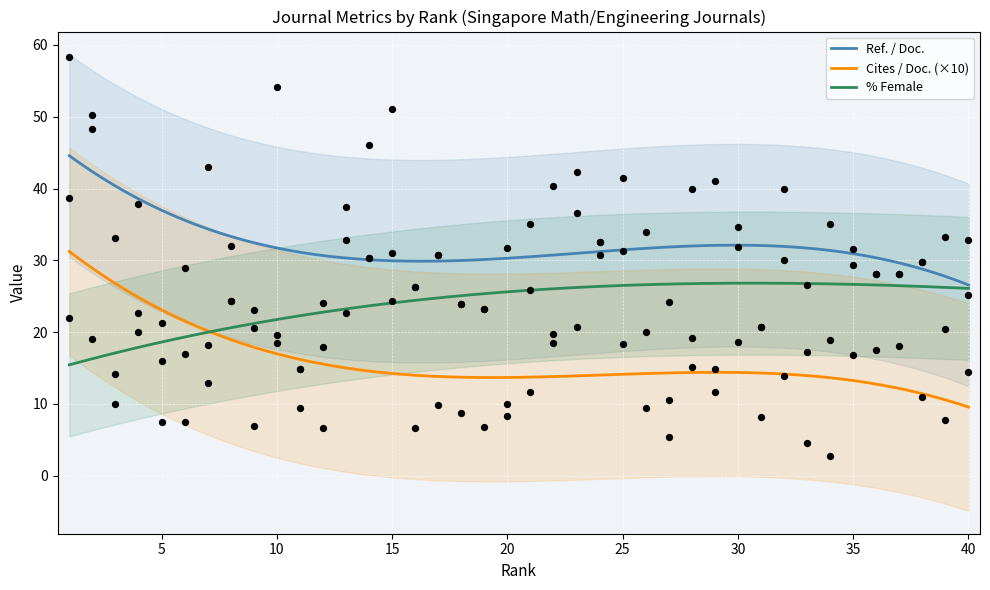

At which category is the sum across all series the highest?

1